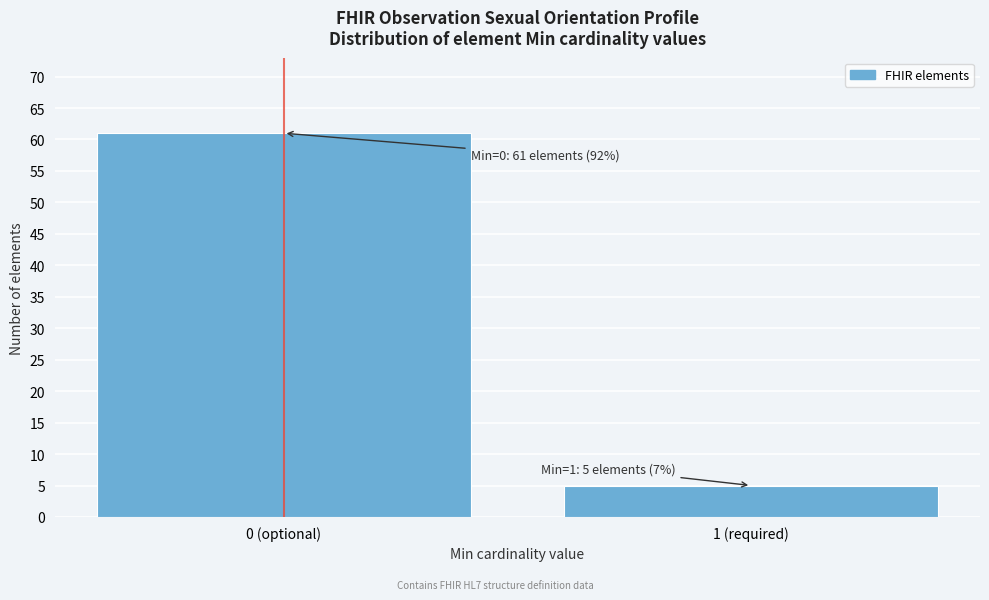

Reading left to right, what are all the values shown in this chart?

0 (optional)=61	1 (required)=5